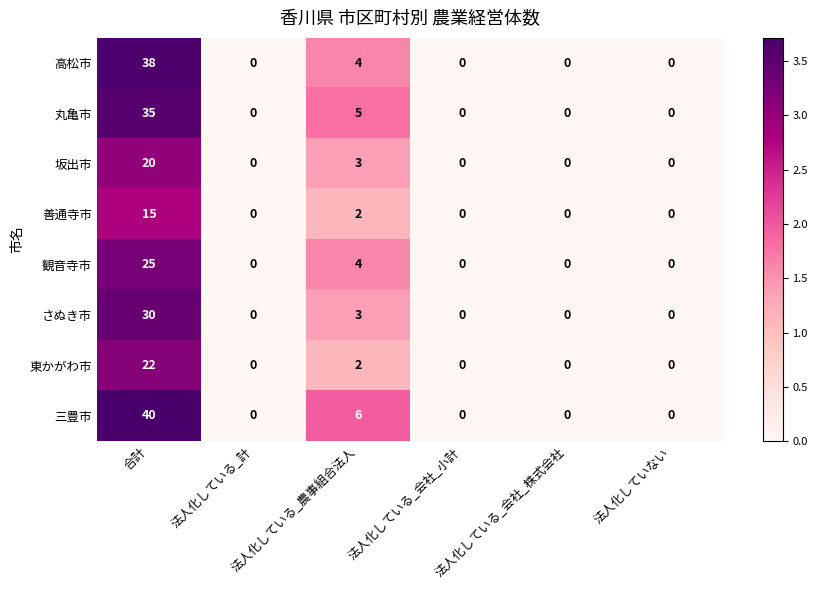

Which series has the largest range (max minus min)?

三豊市